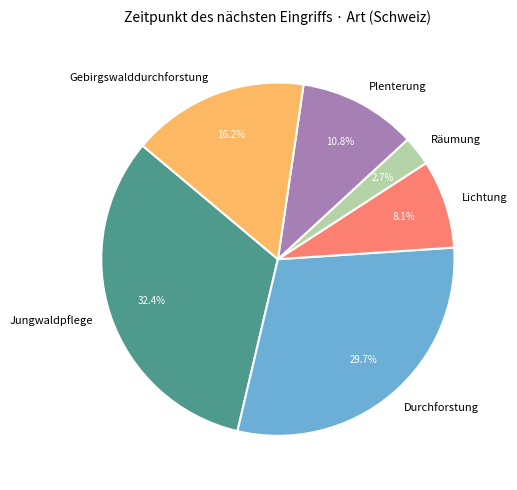

How much of the chart is everything except Räumung?

97.3%